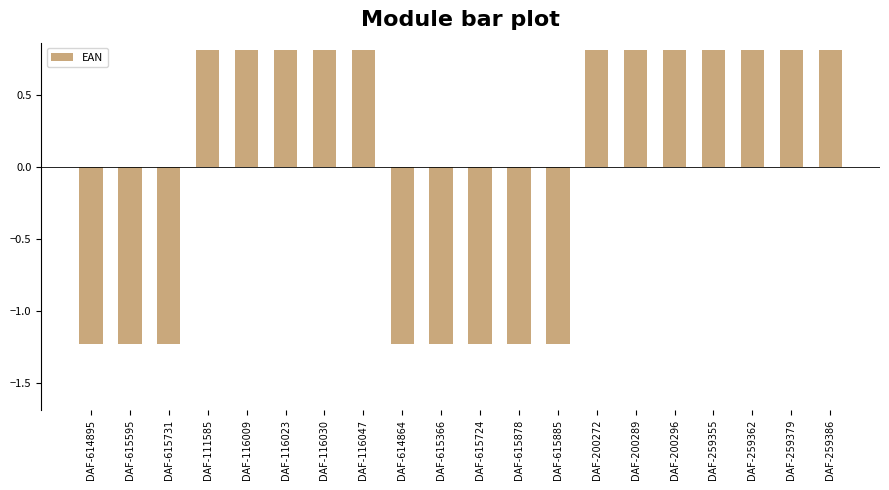

At which label does the data first exceed 0?

DAF-111585